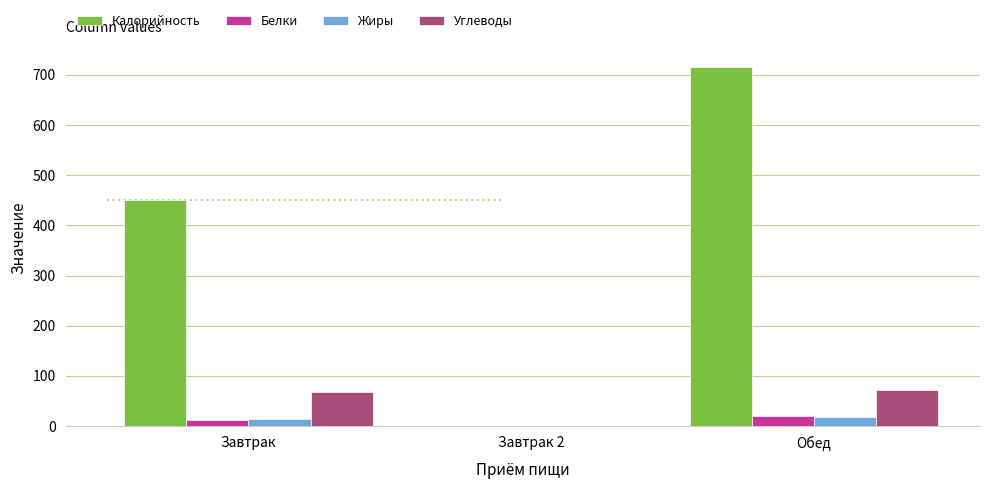

What position from the left is Завтрак 2?

2